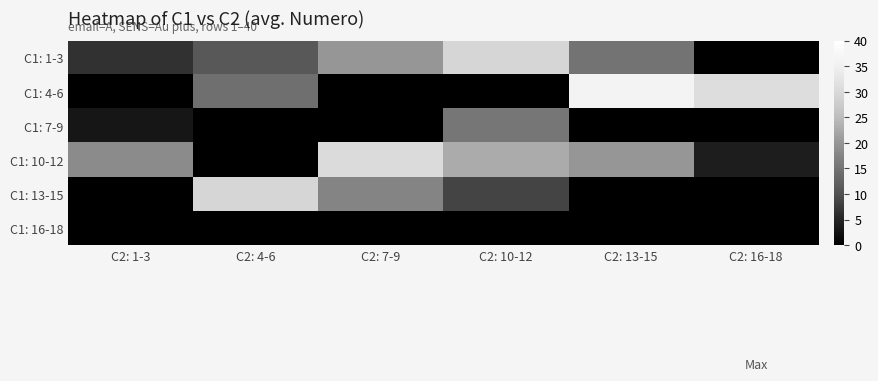

What is the difference between the highest and lowest values at C2: 1-3?

18.5